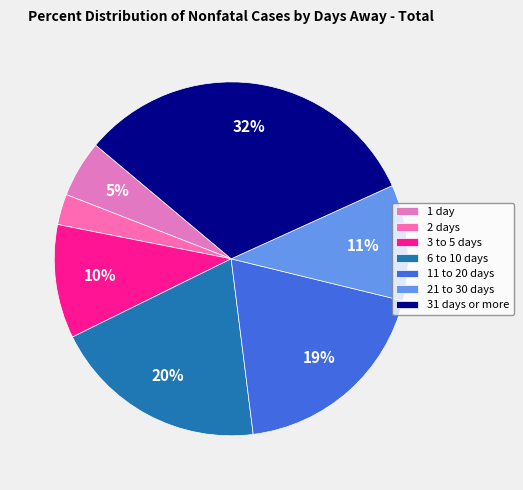

Does 31 days or more represent more than half of the total?

No